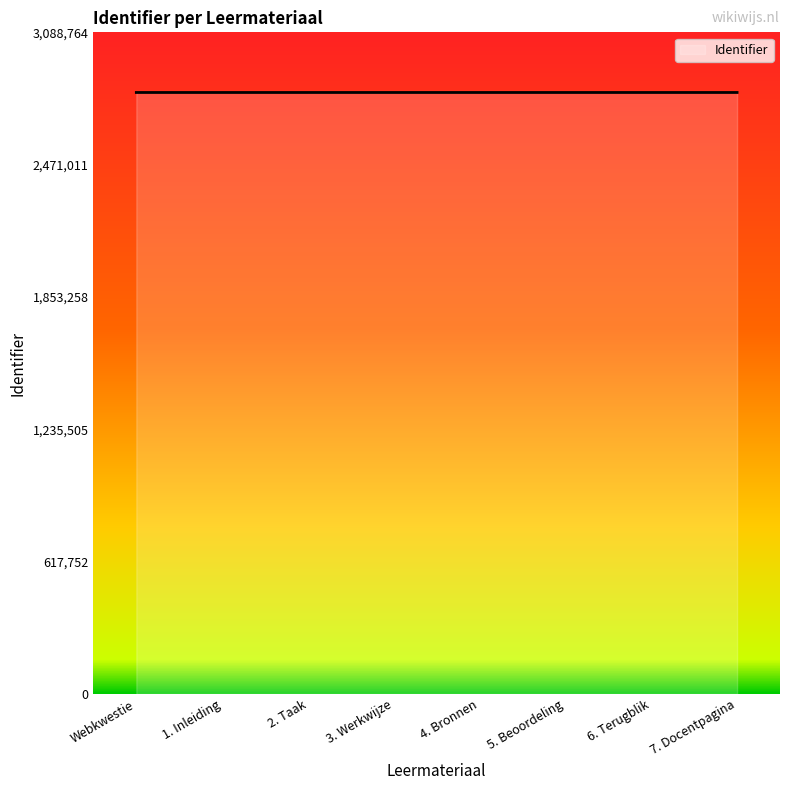

What is the sum of all values?

22463687